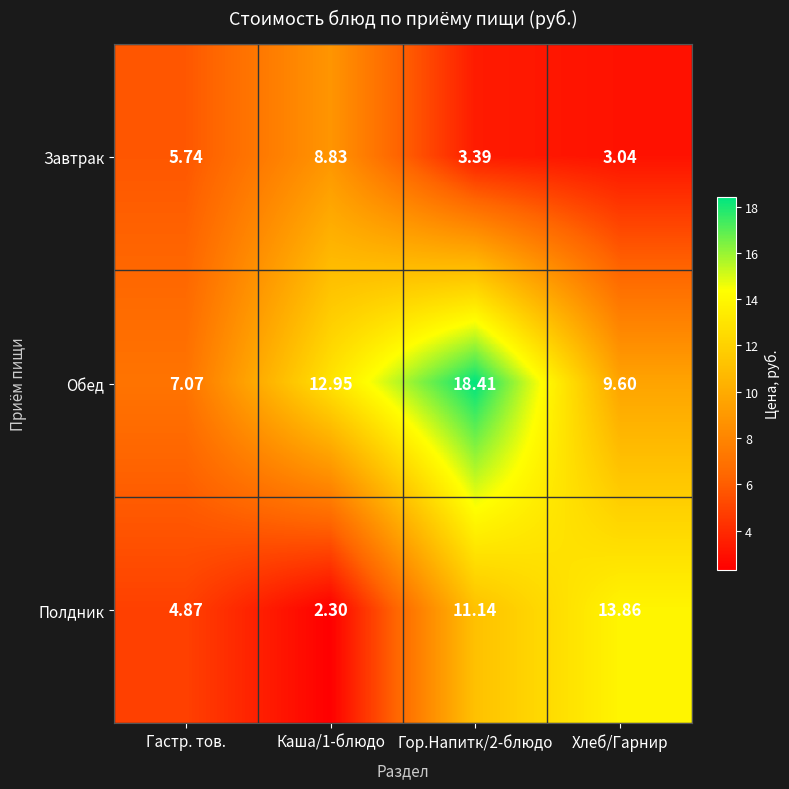

List the series in order of their overall mean, highest first.

Обед, Полдник, Завтрак